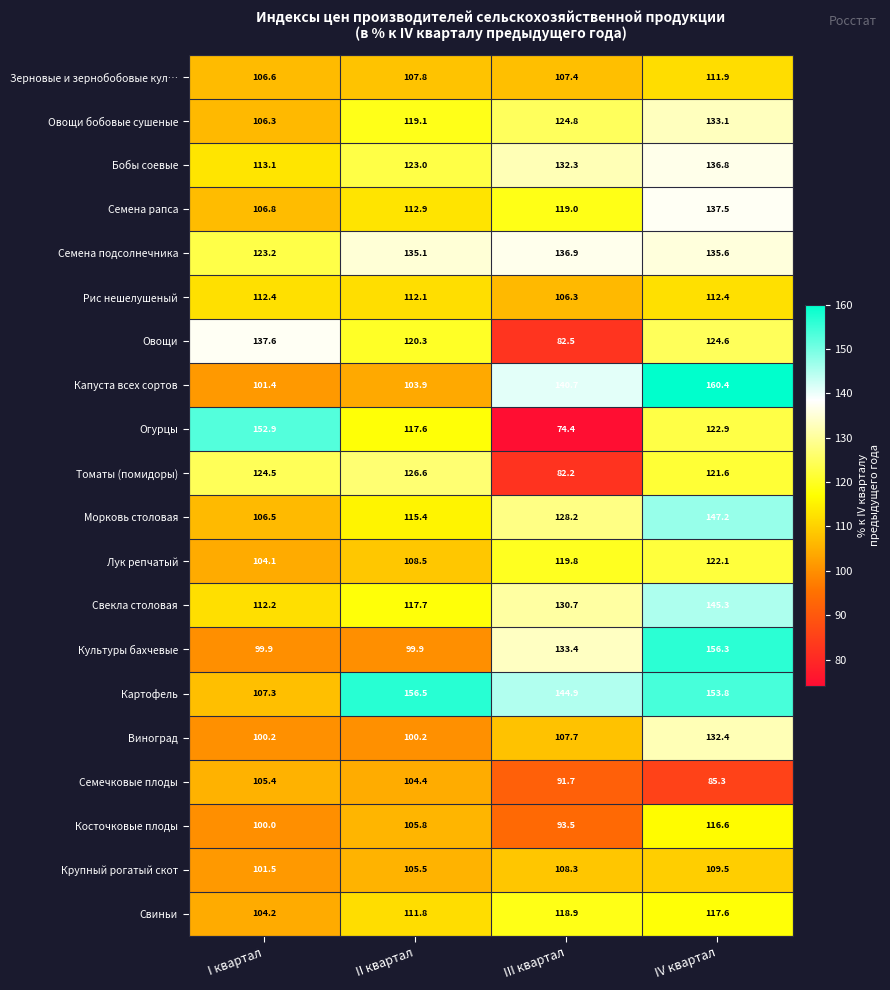

Which category has the lowest value across all series?

III квартал